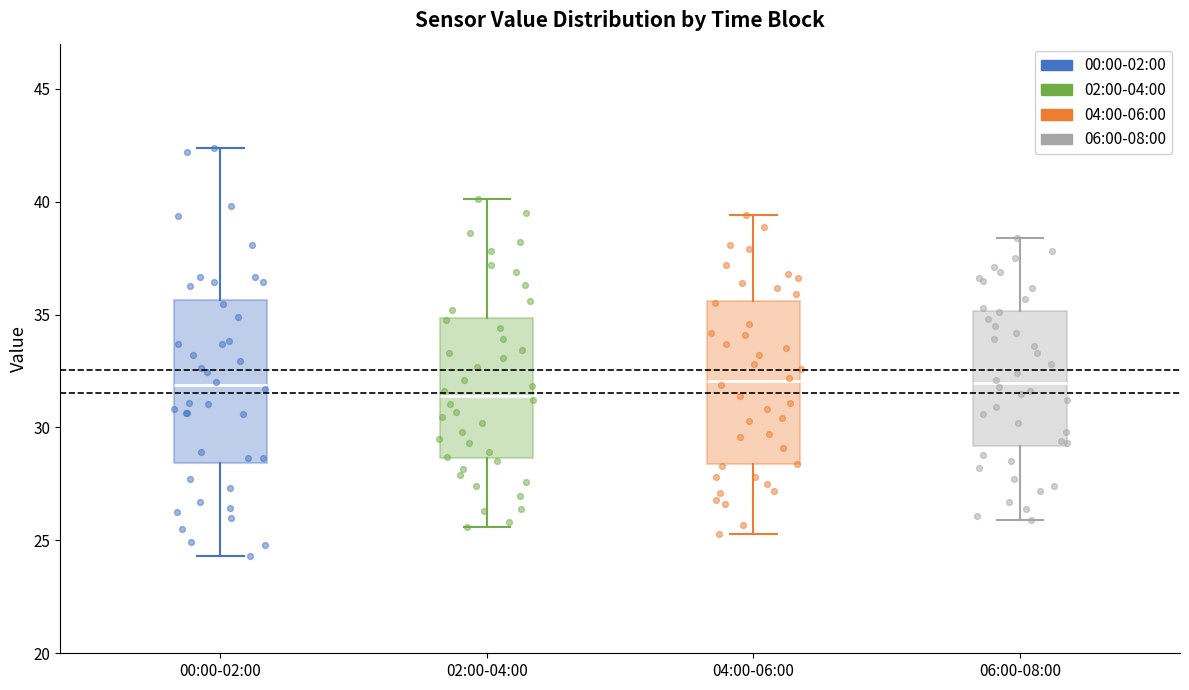

Where is the lower edge of the box for 02:00-04:00 on the y-axis? The values are not printed on the chart, so give them approximately, as read against the axis.

28.5